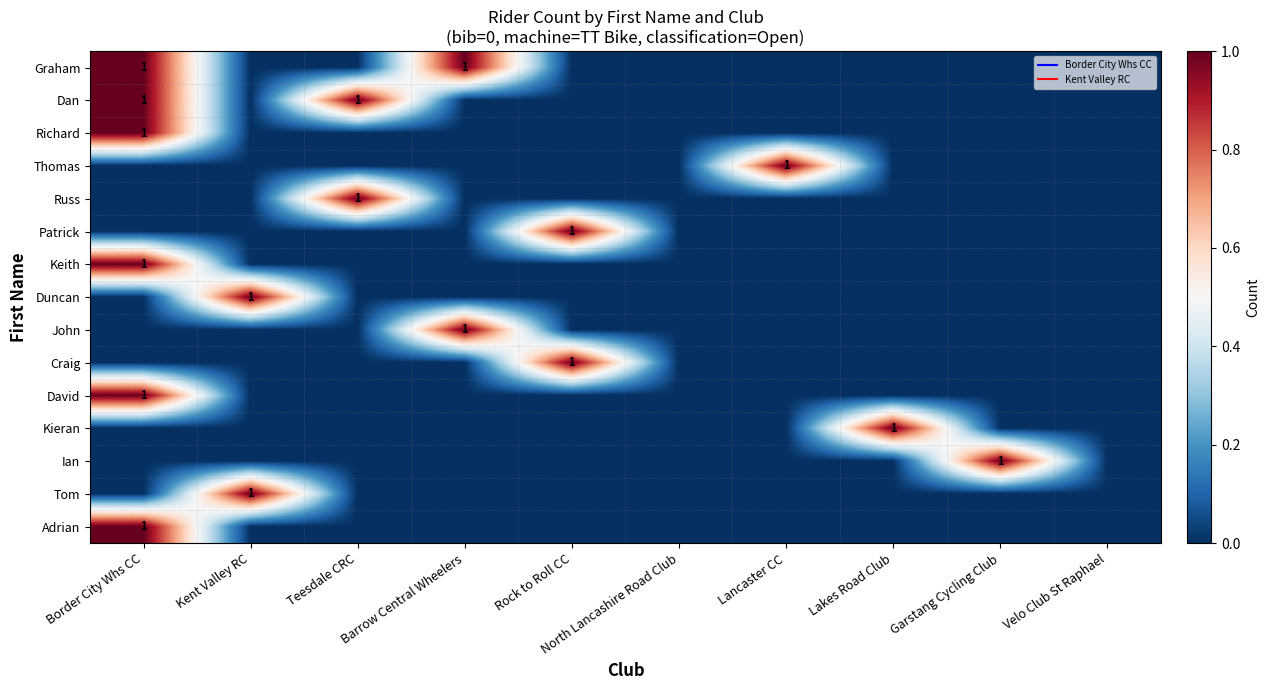

Is it true that Tom equals 0 at Border City Whs CC?

True